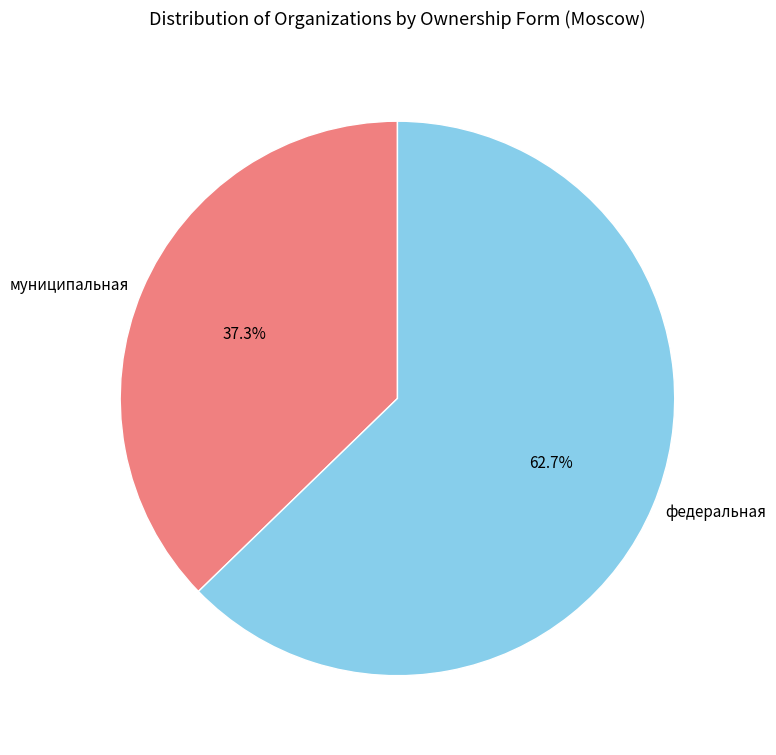

Which category accounts for the majority?

федеральная